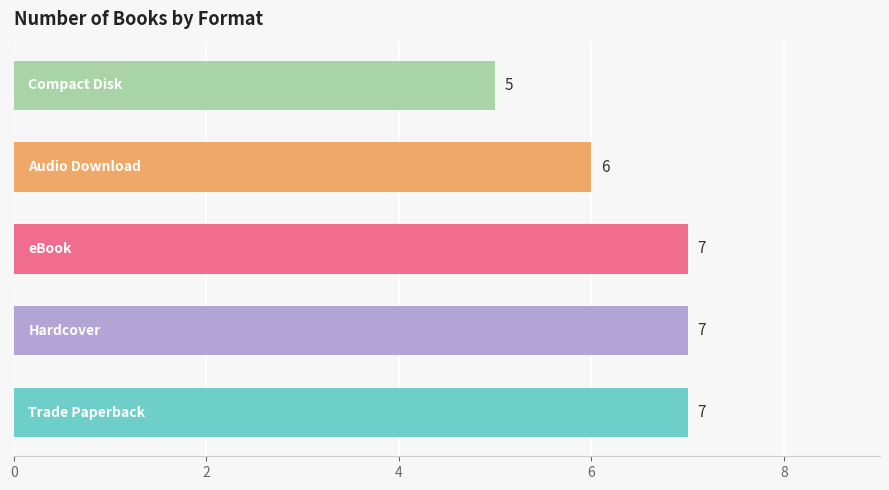

What is the greatest value displayed?

7